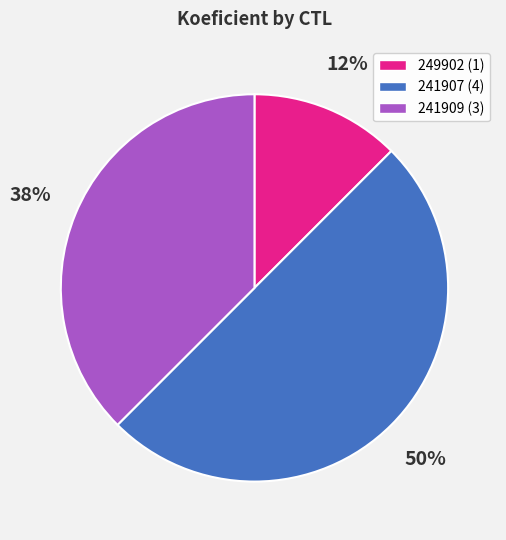

Which has a higher value, 241909 or 241907?

241907